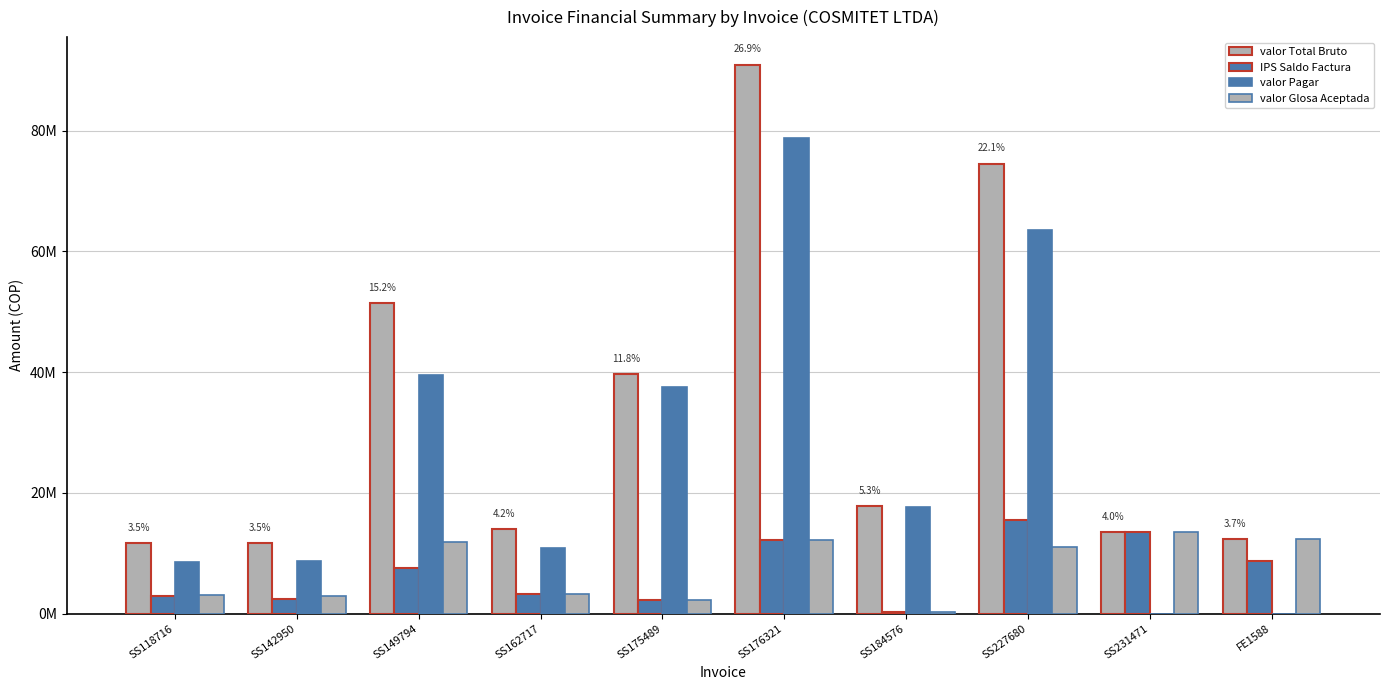

Are the bars grouped side by side (vs. stacked)?

Yes